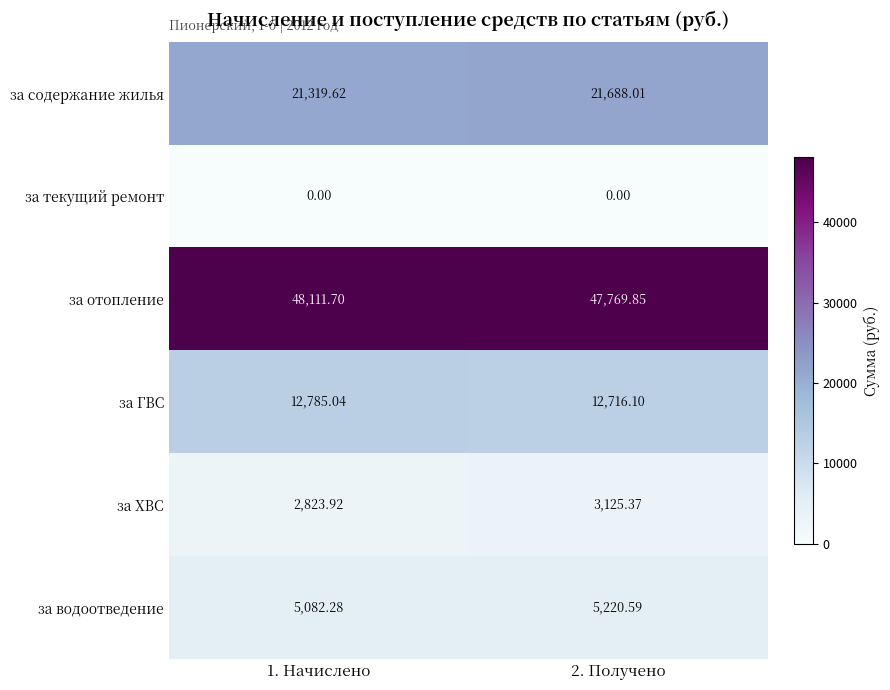

Which series has the widest spread of values?

за содержание жилья